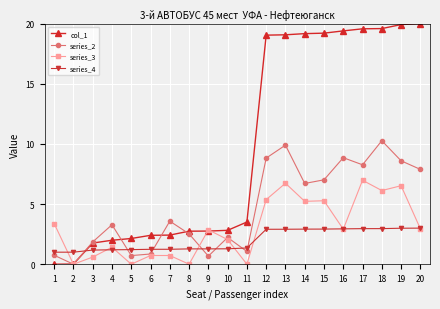

Does the chart display data point markers on the line(s)?

Yes